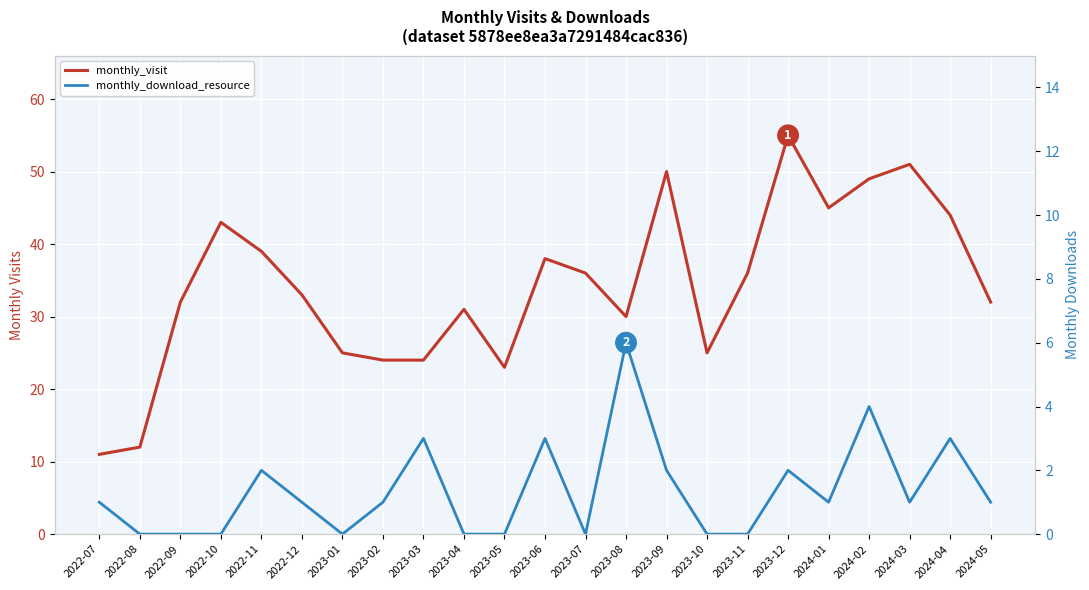

What is the sum of all monthly_visit values?

788